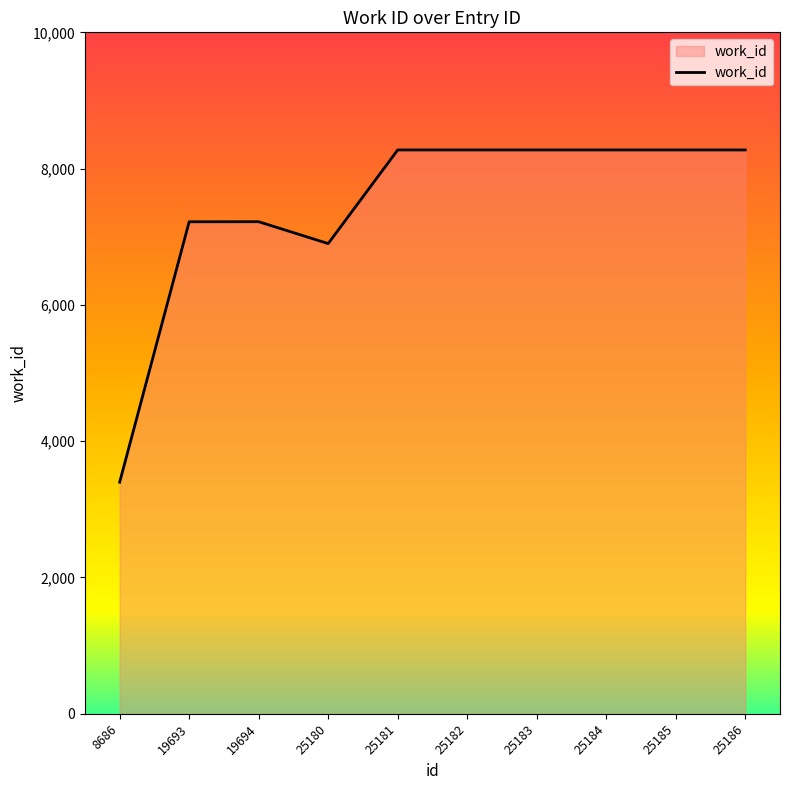

How many lines are shown in the chart?

1